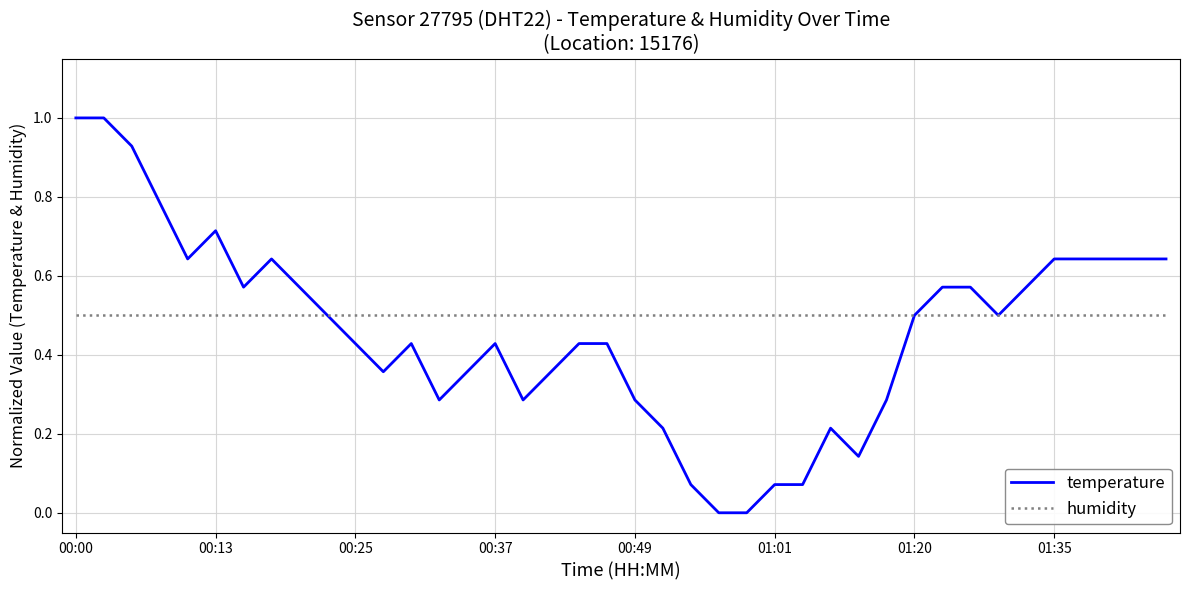

Rank the series by their maximum value, from lowest to highest.

humidity, temperature